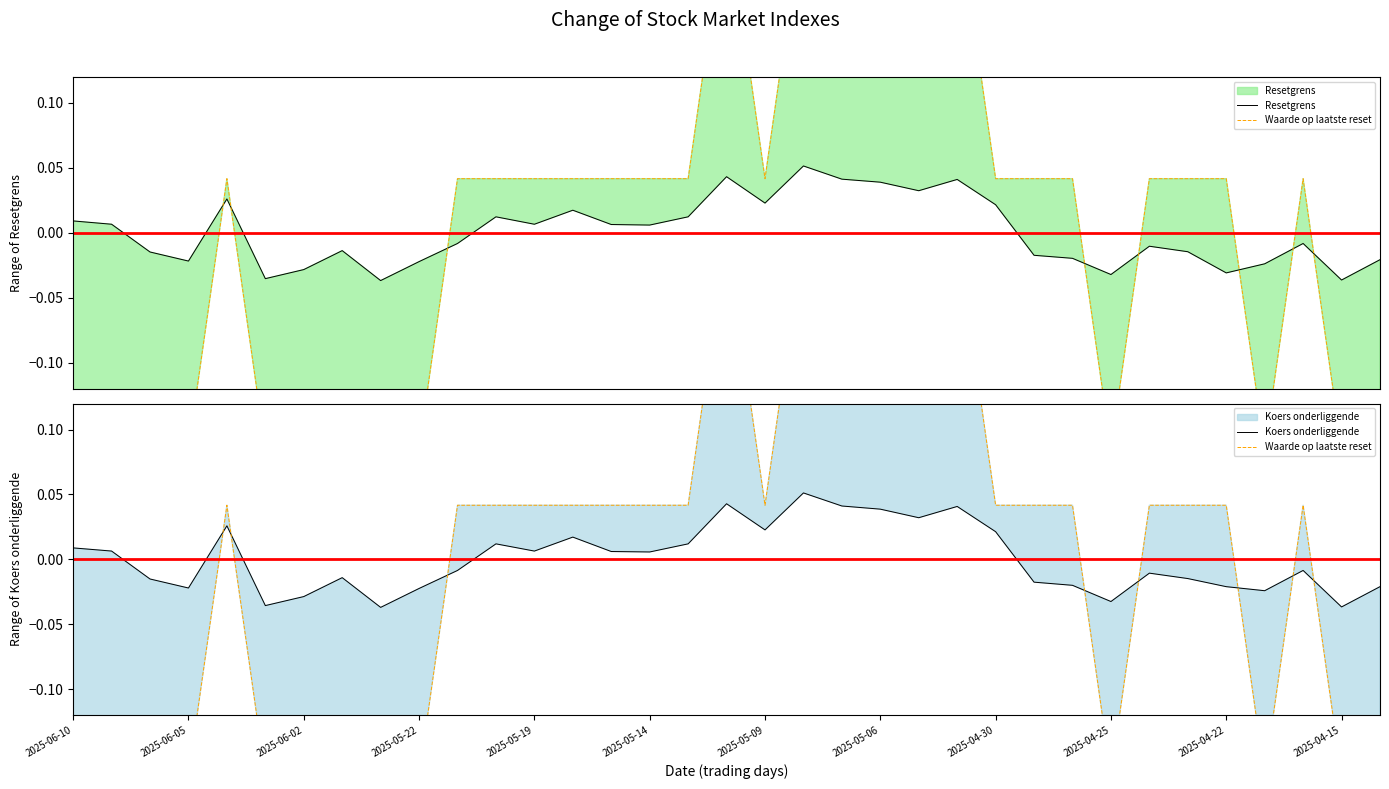

True or false: Koers onderliggende has more than 2 interior local peaks.

True